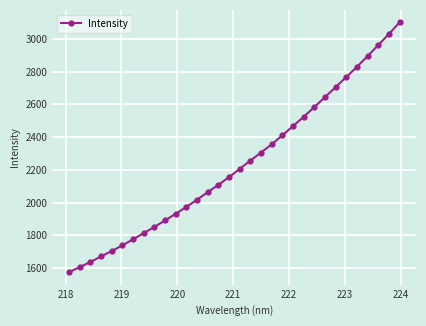

What is the smallest value displayed?

1574.8